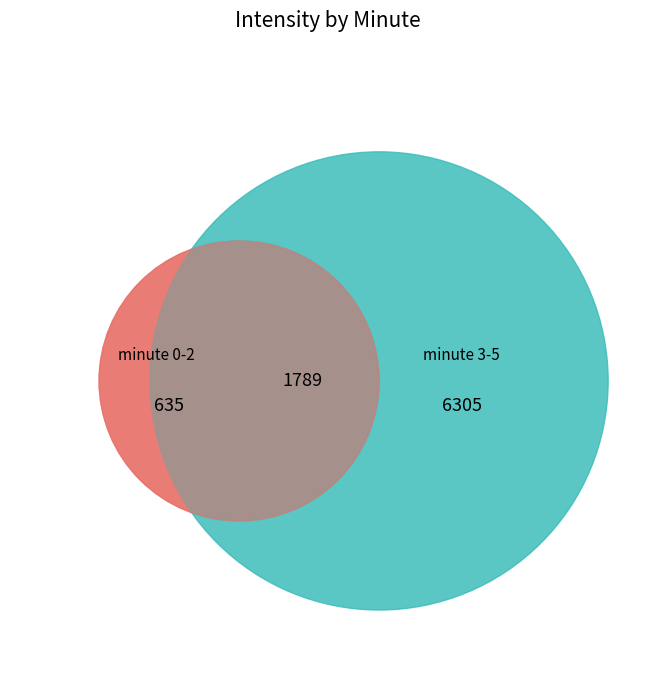

Does 1 represent more than half of the total?

No